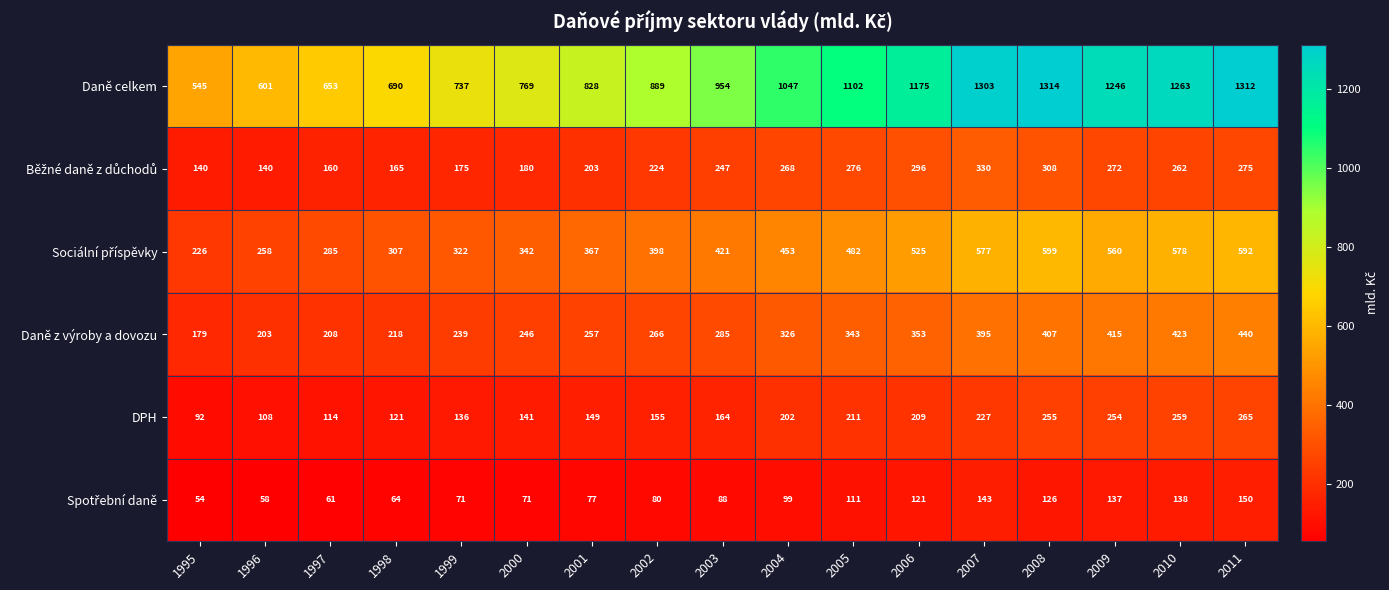

At which category does the chart reach its minimum across all series?

1995